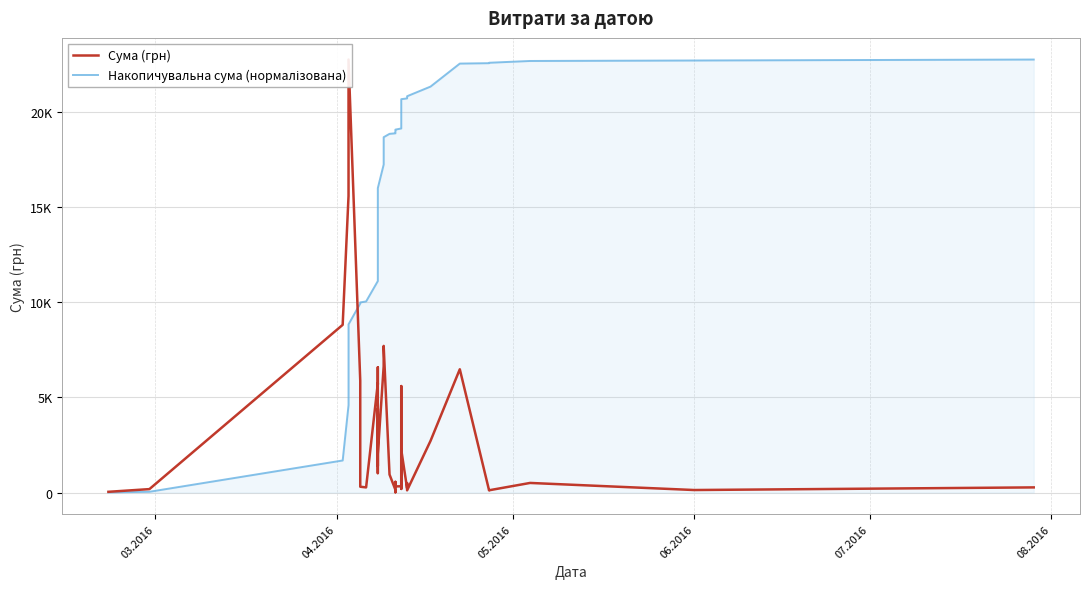

After their last crossing, which series has the higher values: Сума (грн) or Накопичувальна сума (нормалізована)?

Накопичувальна сума (нормалізована)